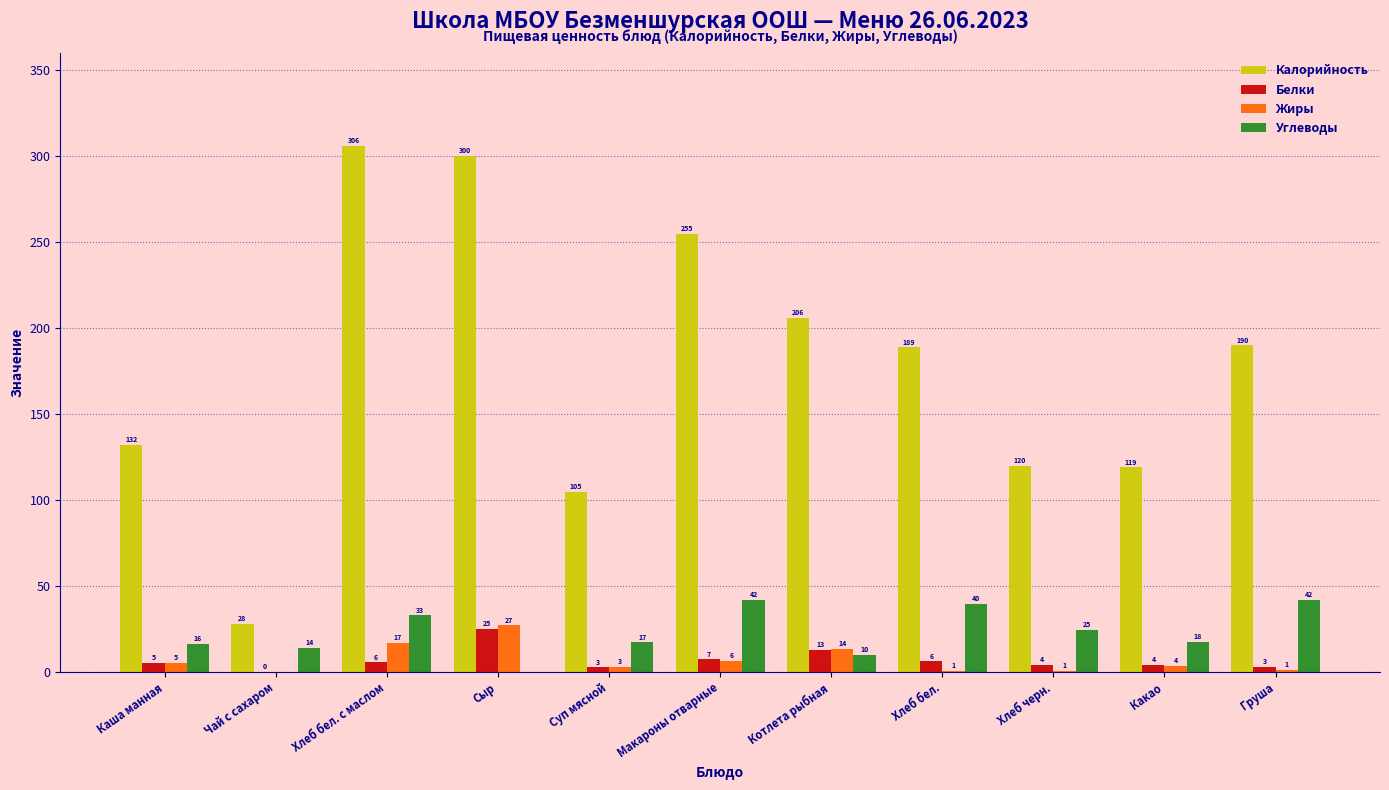

How many groups of bars are there?

11